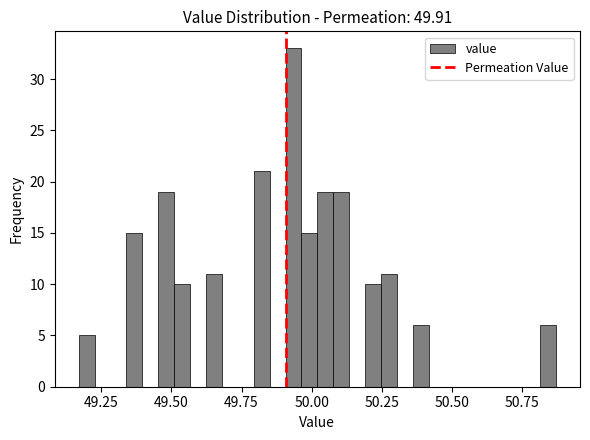

Around what value on the x-axis is the tallest bar? Give the approximate position of its centre, as read against the axis.

49.95